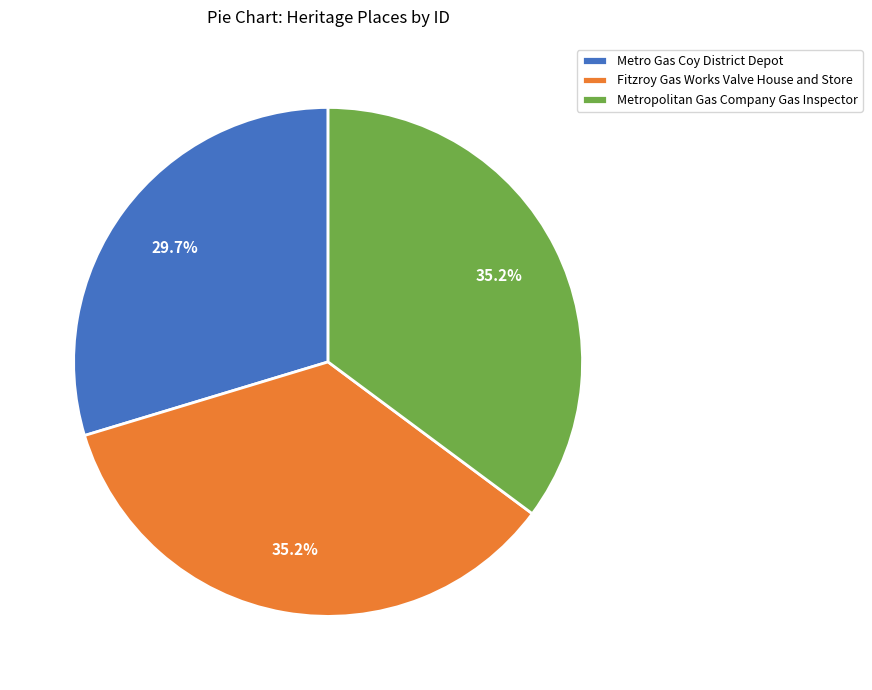

To the nearest percent, what percentage of the pie is Metro Gas Coy District Depot?

30%